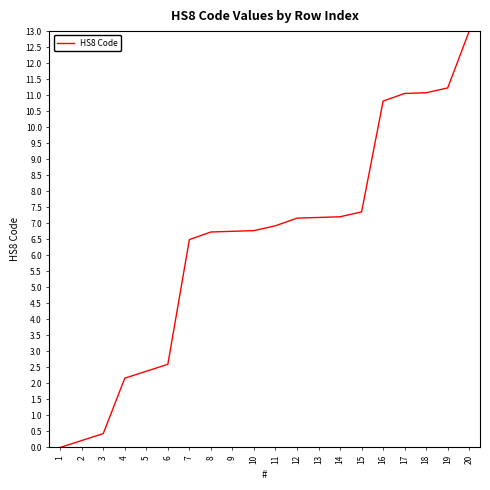

What is the change in value from 2 to 9?

+6.5